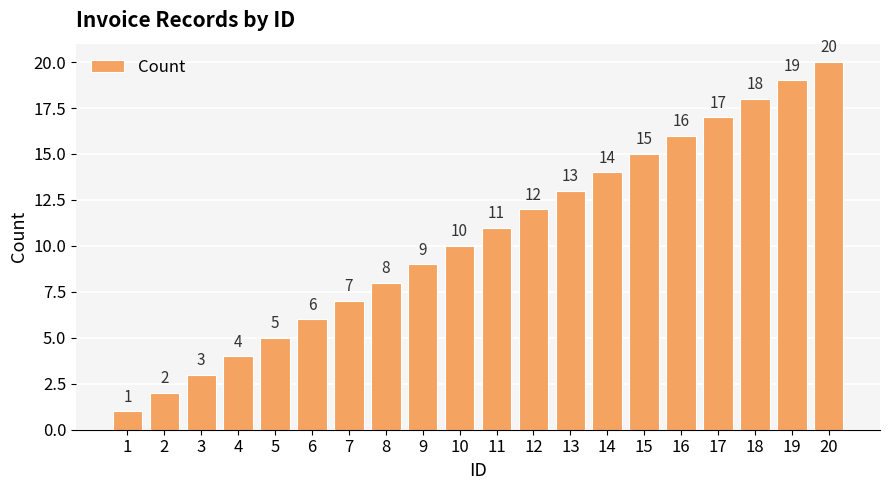

At which label is the value closest to 10?

10